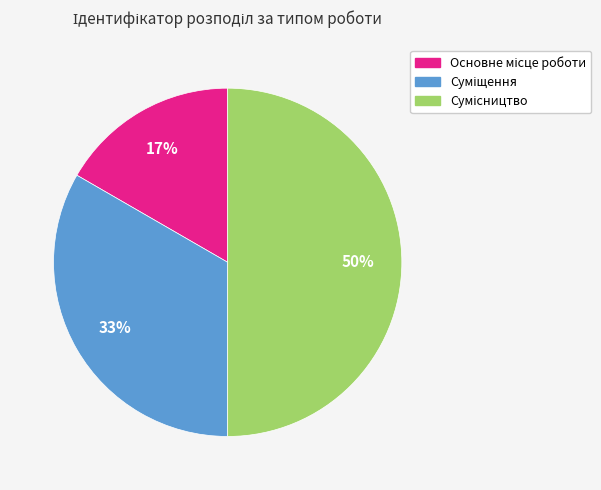

To the nearest percent, what is the average slice percentage?

33%